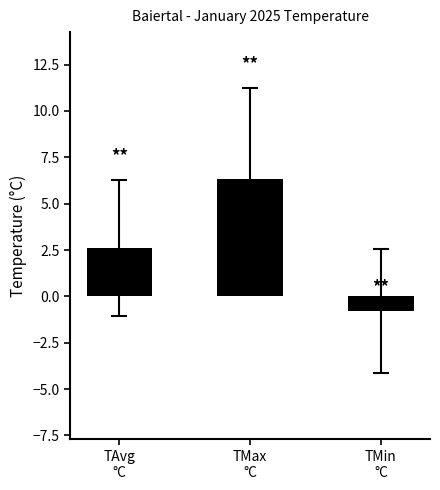

What is the smallest value displayed?

-0.8